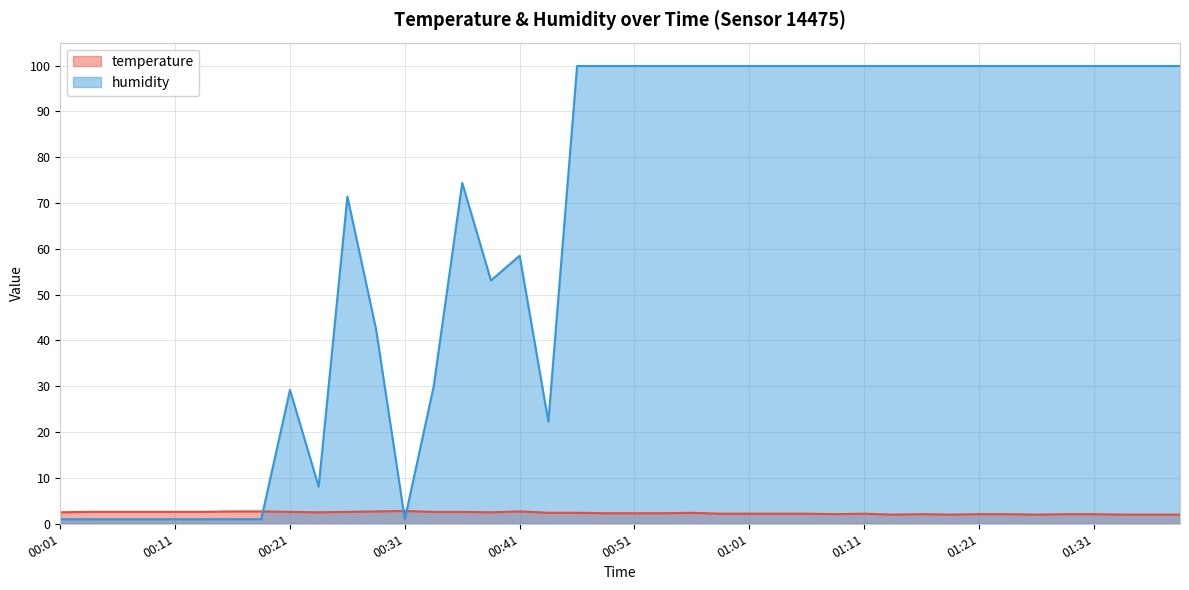

How many interior local peaks does the humidity series have?

4